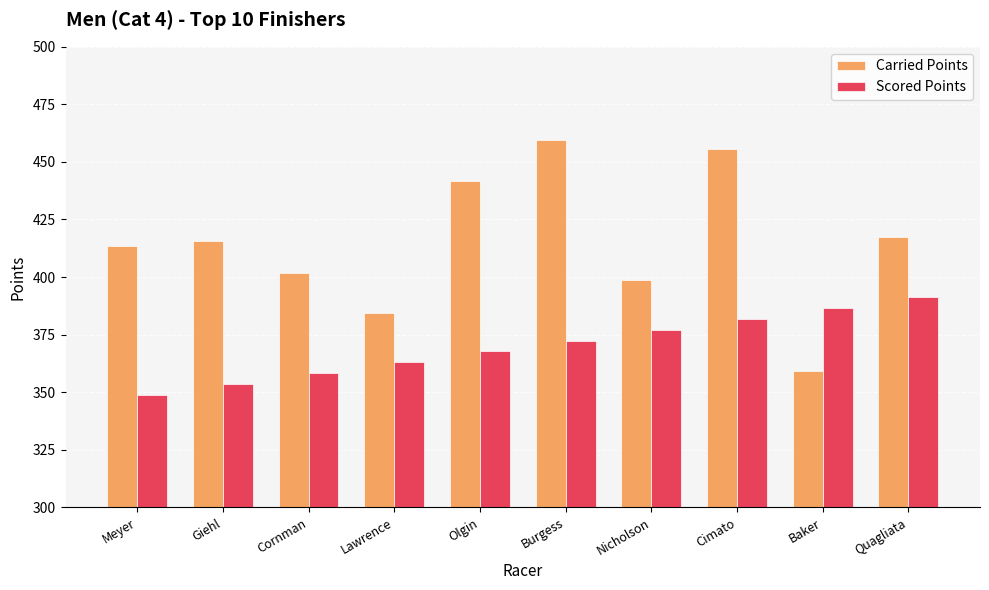

At how many categories does at least one series exceed 447?

2